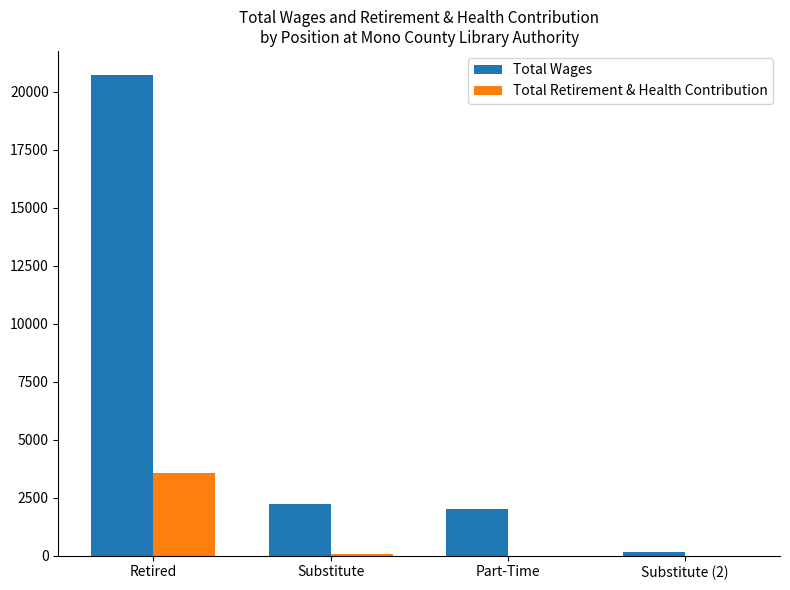

The Total Wages series shows 30131 at Retired. True or false?

False